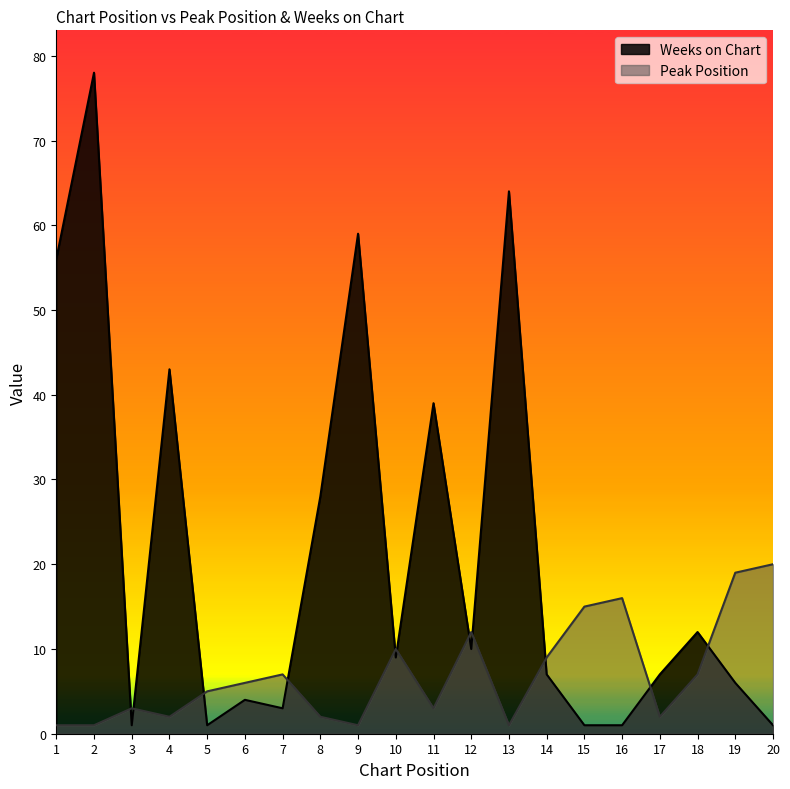

Rank the series at 9 from lowest to highest value.

Peak Position, Weeks on Chart